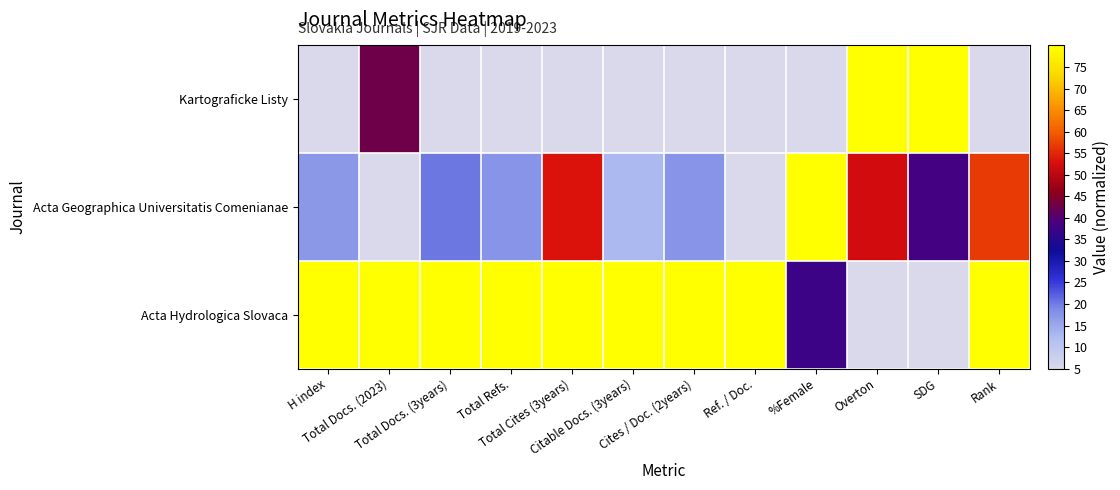

Reading right to left, transcribe all the data shown in this chart.

Acta Hydrologica Slovaca: Rank=80.0	SDG=5.0	Overton=5.0	%Female=37.5	Ref. / Doc.=80.0	Cites / Doc. (2years)=80.0	Citable Docs. (3years)=80.0	Total Cites (3years)=80.0	Total Refs.=80.0	Total Docs. (3years)=80.0	Total Docs. (2023)=80.0	H index=80.0
Acta Geographica Universitatis Comenianae: Rank=56.8	SDG=38.3	Overton=52.1	%Female=80.0	Ref. / Doc.=5.0	Cites / Doc. (2years)=17.8	Citable Docs. (3years)=12.6	Total Cites (3years)=53.2	Total Refs.=17.8	Total Docs. (3years)=20.5	Total Docs. (2023)=5.0	H index=17.3
Kartograficke Listy: Rank=5.0	SDG=80.0	Overton=80.0	%Female=5.0	Ref. / Doc.=5.0	Cites / Doc. (2years)=5.0	Citable Docs. (3years)=5.0	Total Cites (3years)=5.0	Total Refs.=5.0	Total Docs. (3years)=5.0	Total Docs. (2023)=42.5	H index=5.0